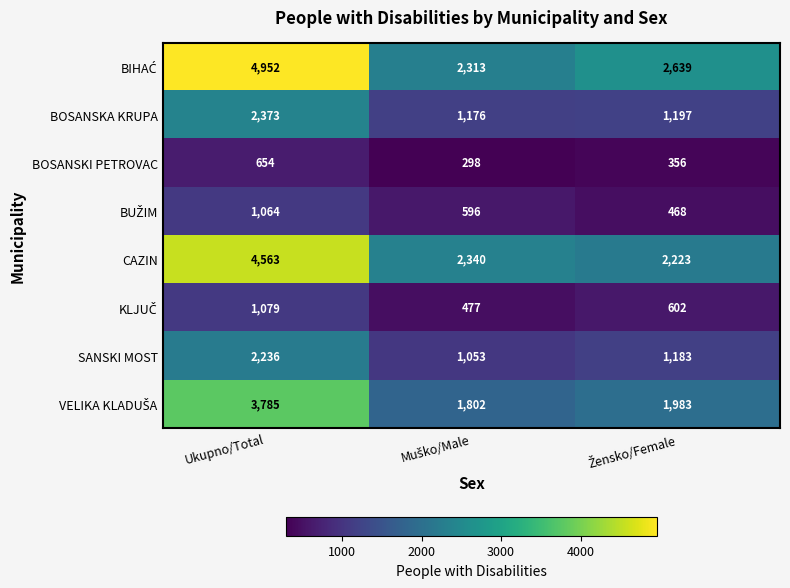

What is the total value across all series at Ukupno/Total?

20706